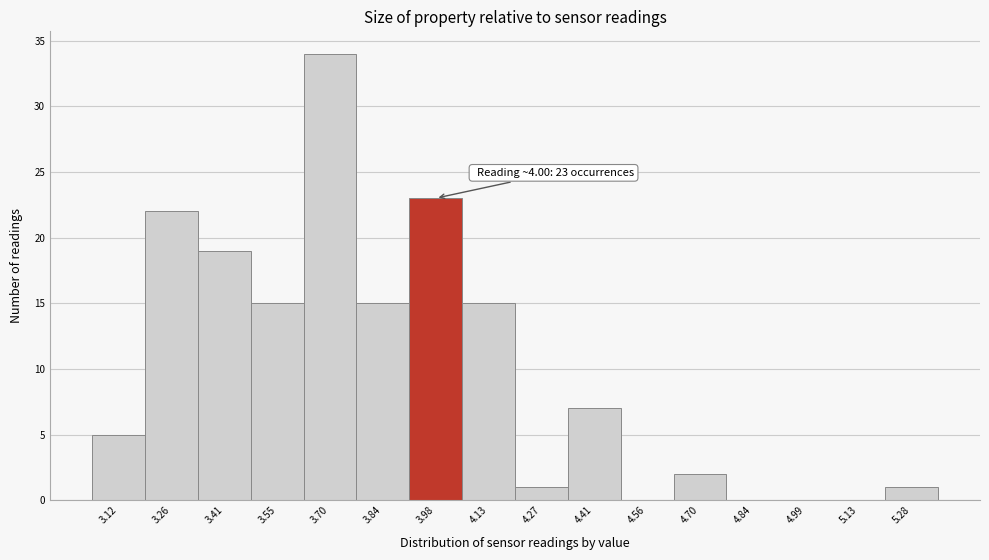

Reading left to right, list all the values displayed in this chart.

3.12=5	3.26=22	3.41=19	3.55=15	3.70=34	3.84=15	3.98=23	4.13=15	4.27=1	4.41=7	4.56=0	4.70=2	4.84=0	4.99=0	5.13=0	5.28=1